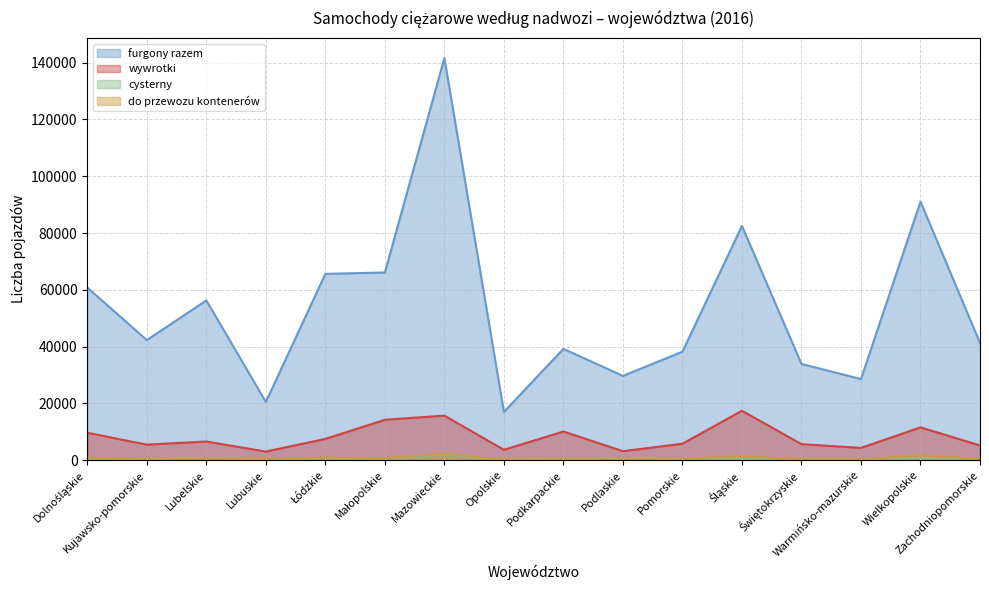

List the labels in order of do przewozu kontenerów value, largest first.

Mazowieckie, Wielkopolskie, Śląskie, Łódzkie, Dolnośląskie, Małopolskie, Kujawsko-pomorskie, Pomorskie, Zachodniopomorskie, Lubuskie, Lubelskie, Warmińsko-mazurskie, Świętokrzyskie, Podkarpackie, Podlaskie, Opolskie